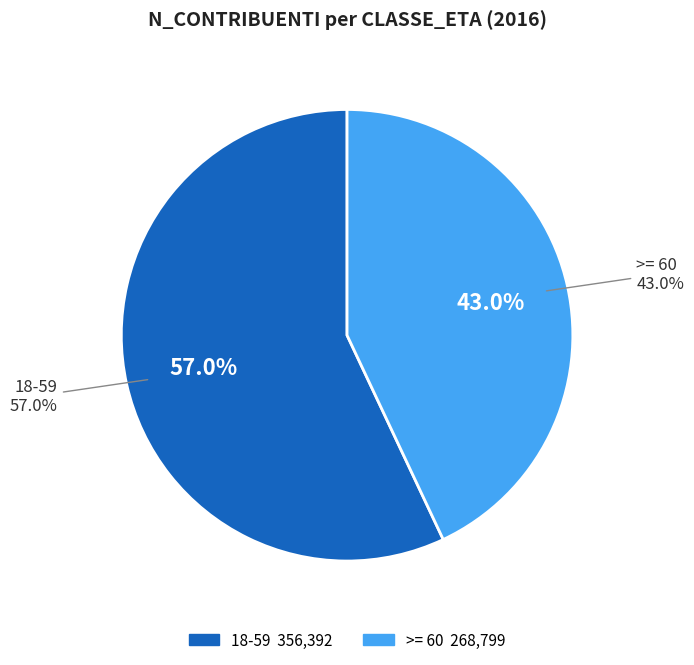

Which category has the smallest portion of the pie?

>= 60